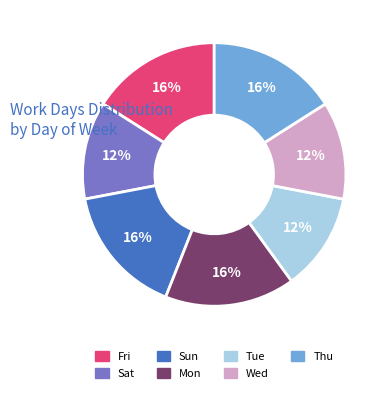

Is Wed the majority of the pie?

No